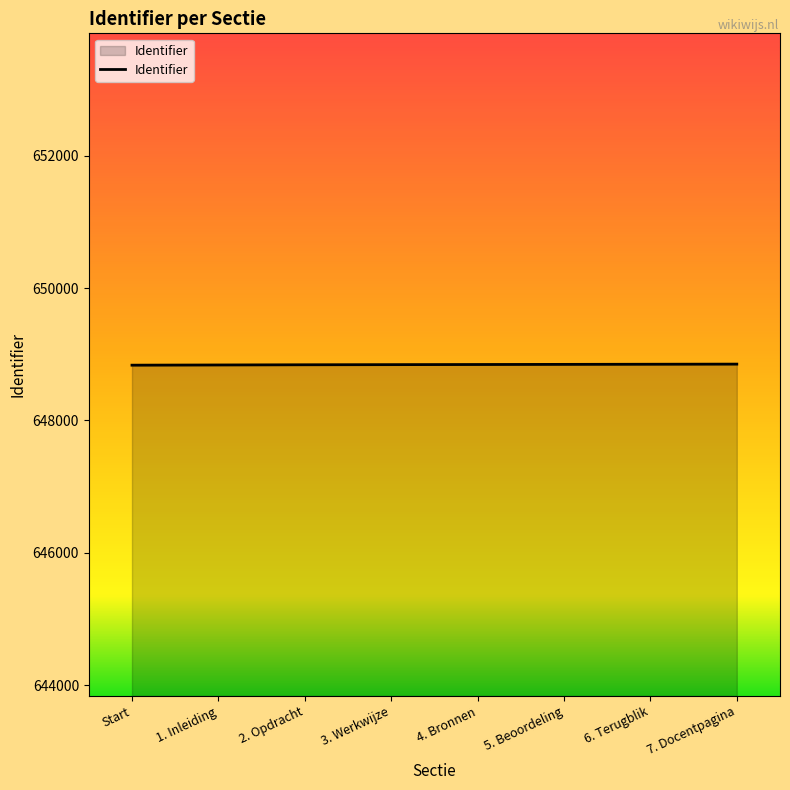

Approximately how many times larger is the value at 1. Inleiding compared to Start?

1.0